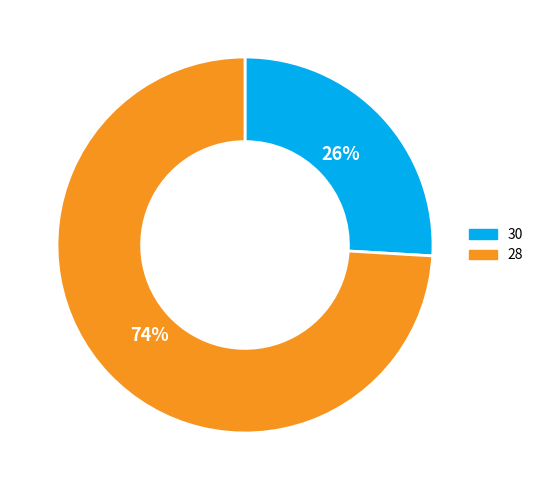

The 30 slice represents 14% of the pie. True or false?

False